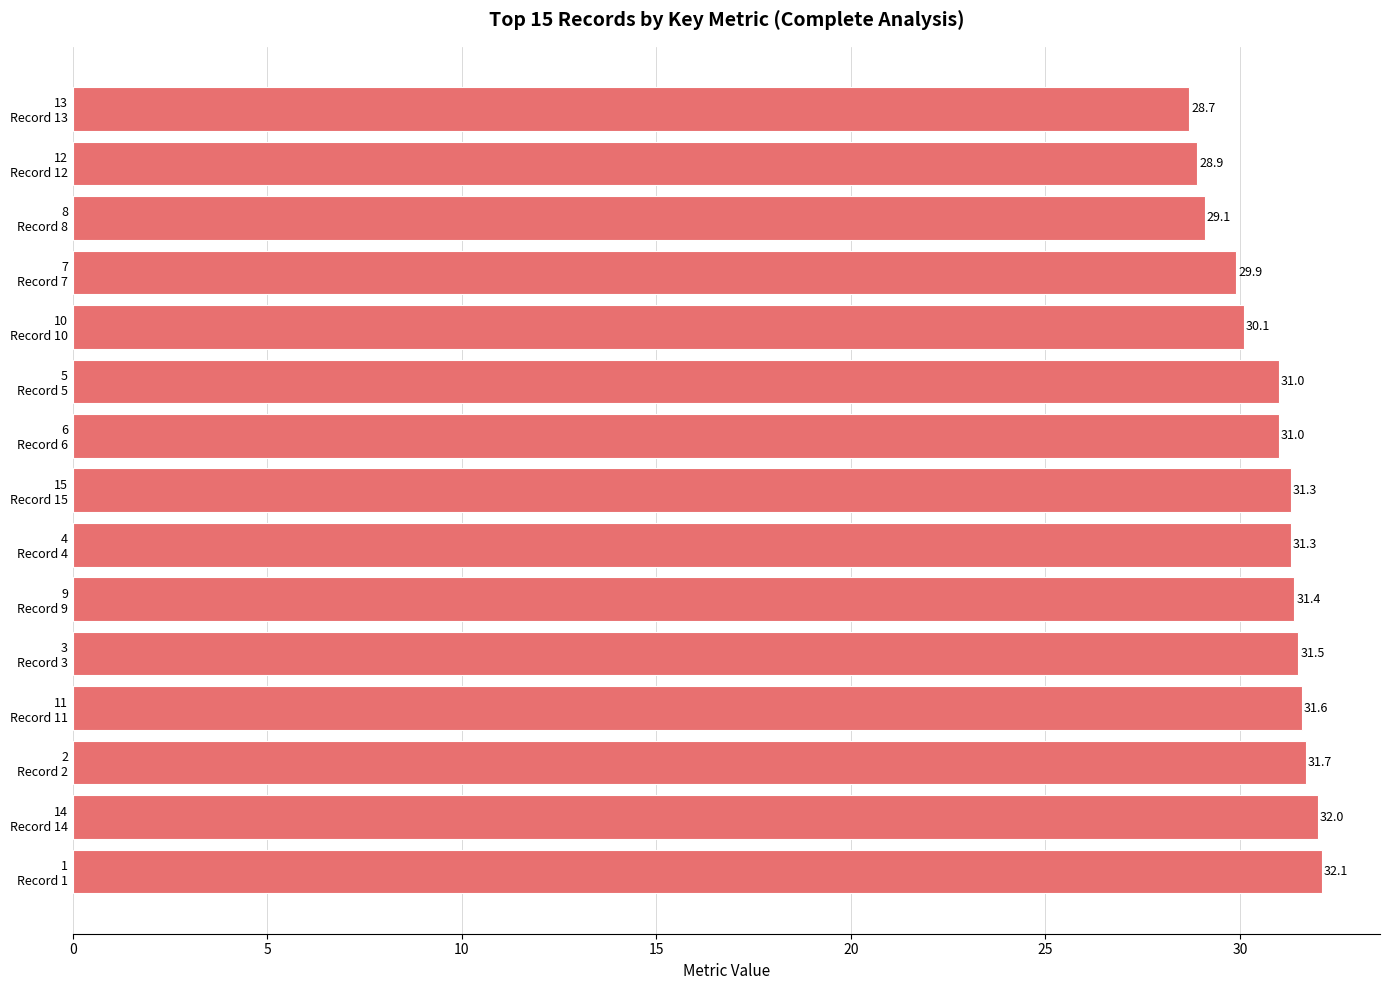

Are the bars horizontal?

Yes